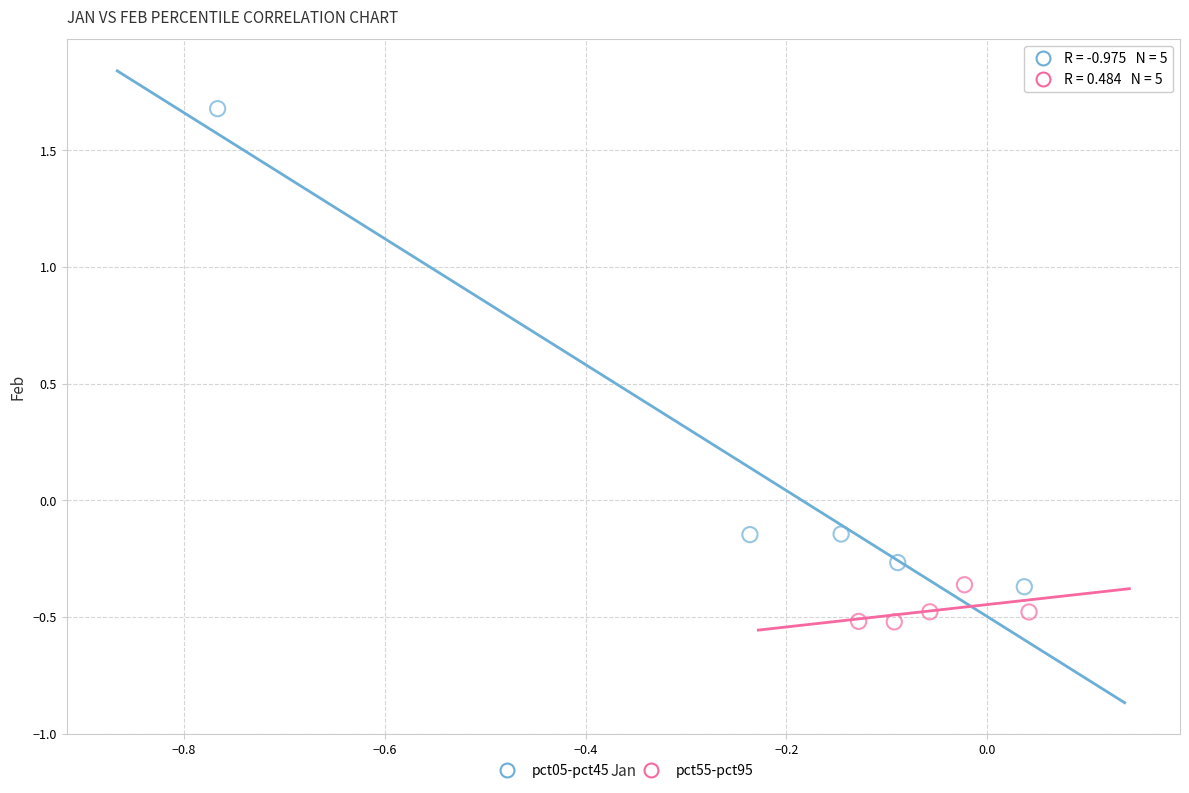

Which series contains the lowest Y value?

pct55-pct95